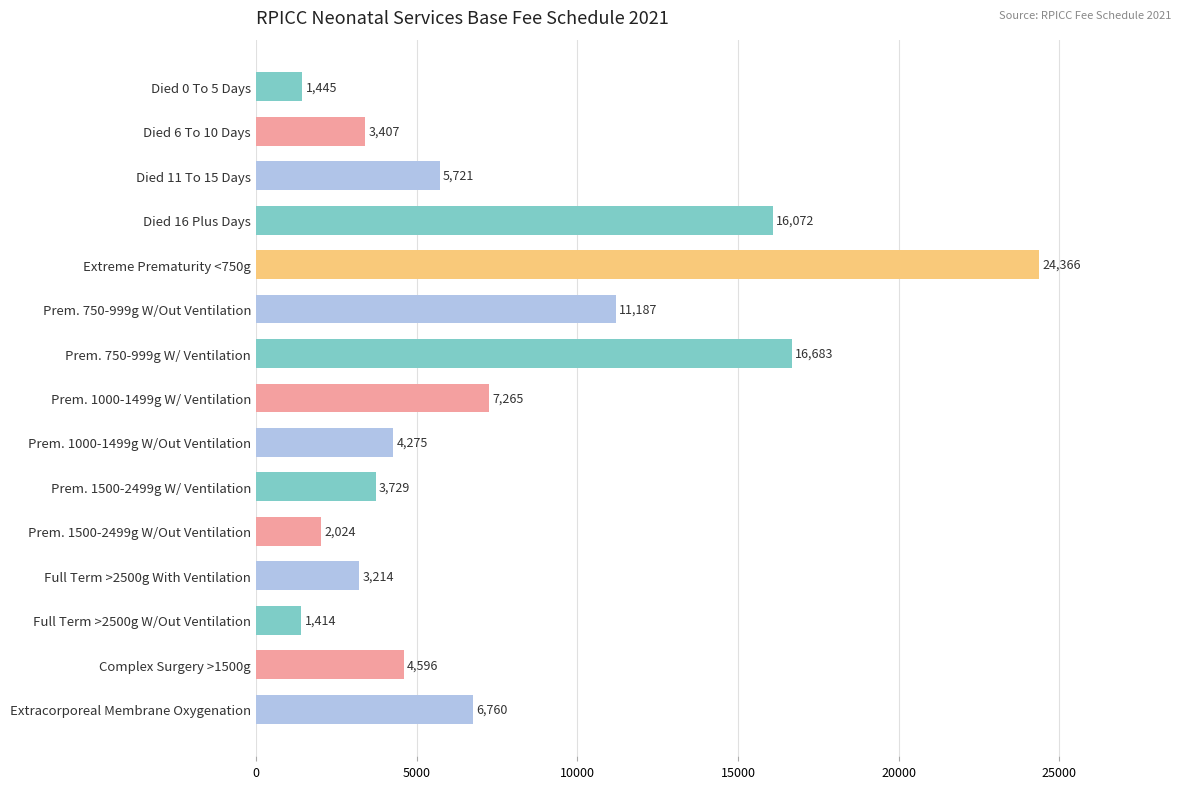

What is the greatest value displayed?

24366